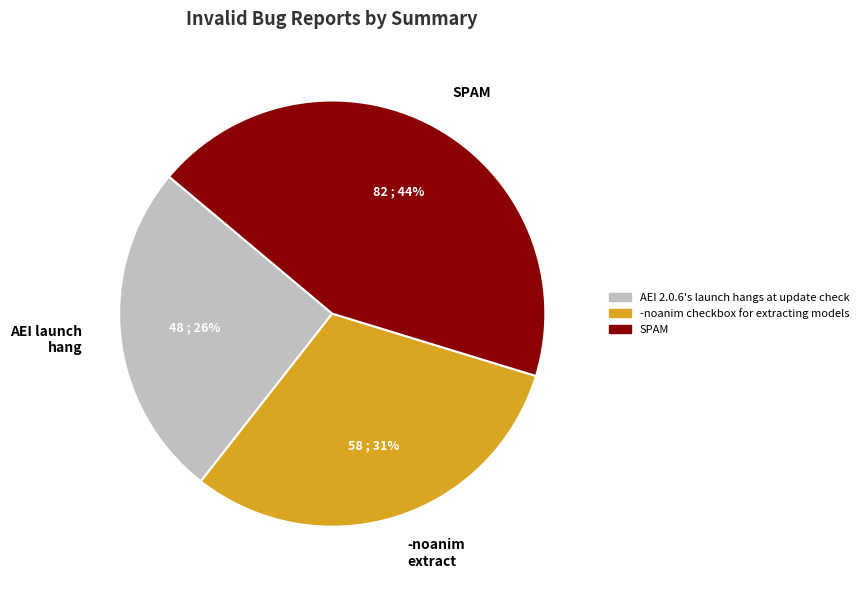

Is it true that -noanim extract is 31% of the pie?

True